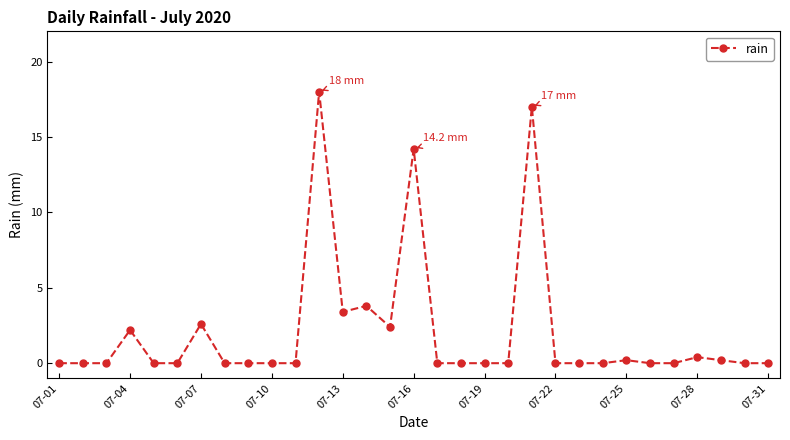

What is the sum of all values?

64.4